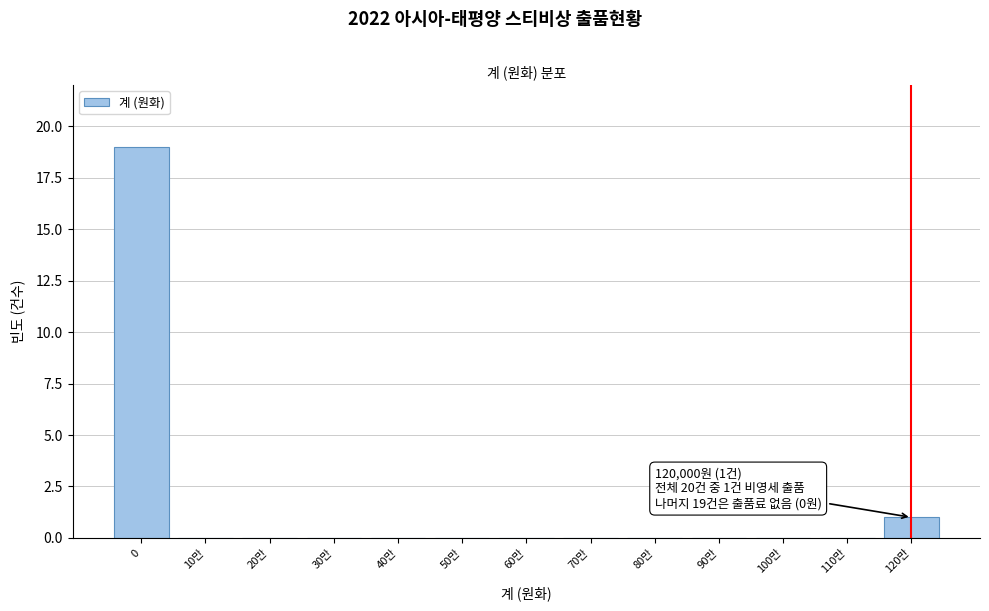

Reading left to right, transcribe all the data shown in this chart.

0=19	10만=0	20만=0	30만=0	40만=0	50만=0	60만=0	70만=0	80만=0	90만=0	100만=0	110만=0	120만=1